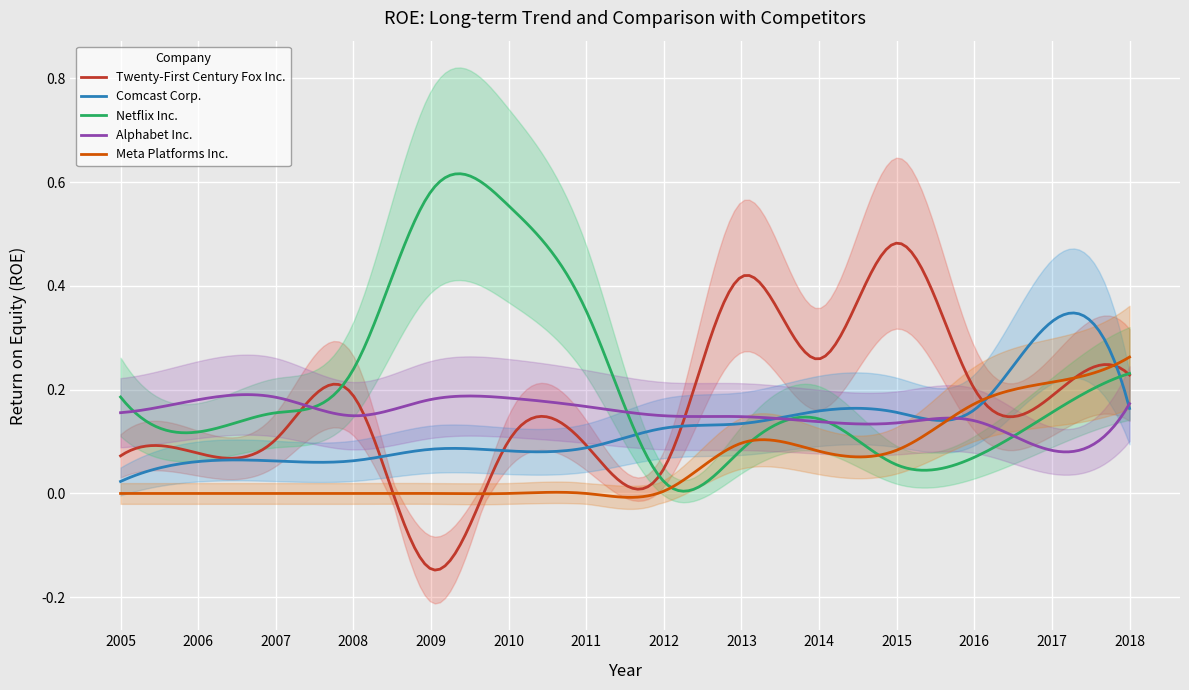

At which label is Alphabet Inc. closest to 0?

2017